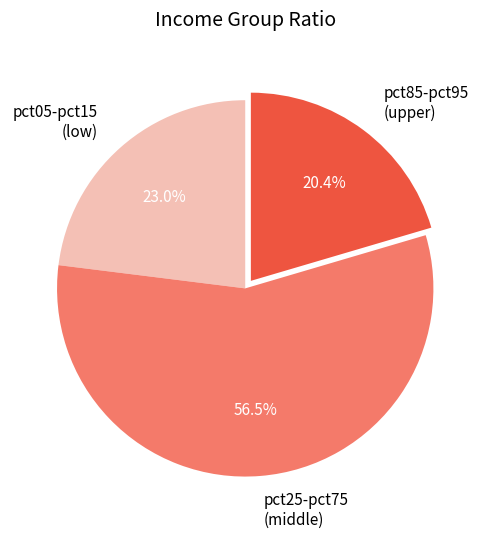

Which slice is the smallest?

pct85-pct95 (upper)